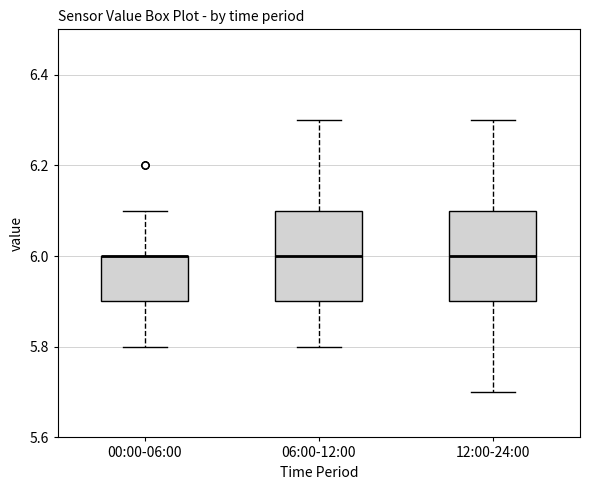

Reading left to right, transcribe this box plot: for each box, give where its median line is, the range the box spans, and where its two whiskers end, as read against the y-axis. The values are not printed on the chart, so give them approximately, as read against the axis.

00:00-06:00: median 6.0 (drawn on the box's upper edge), box 5.9 to 6.0, whiskers 5.8 to 6.1
06:00-12:00: median 6.0, box 5.9 to 6.1, whiskers 5.8 to 6.3
12:00-24:00: median 6.0, box 5.9 to 6.1, whiskers 5.7 to 6.3